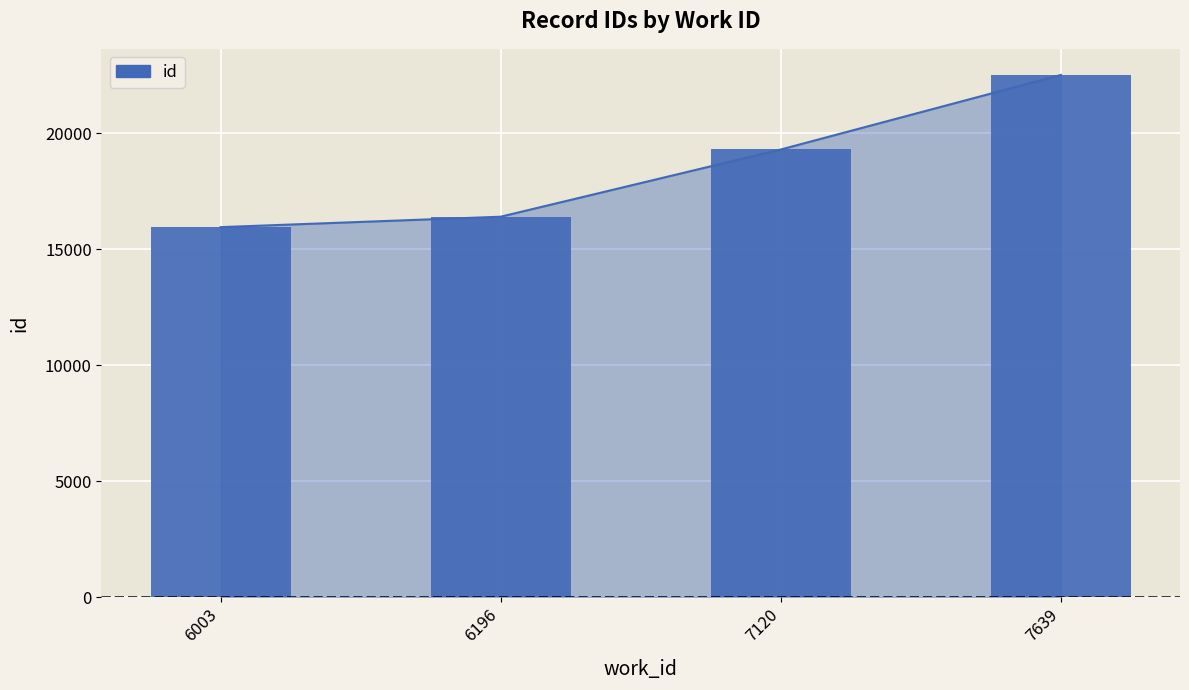

Rank the categories by value from highest to lowest.

7639, 7120, 6196, 6003